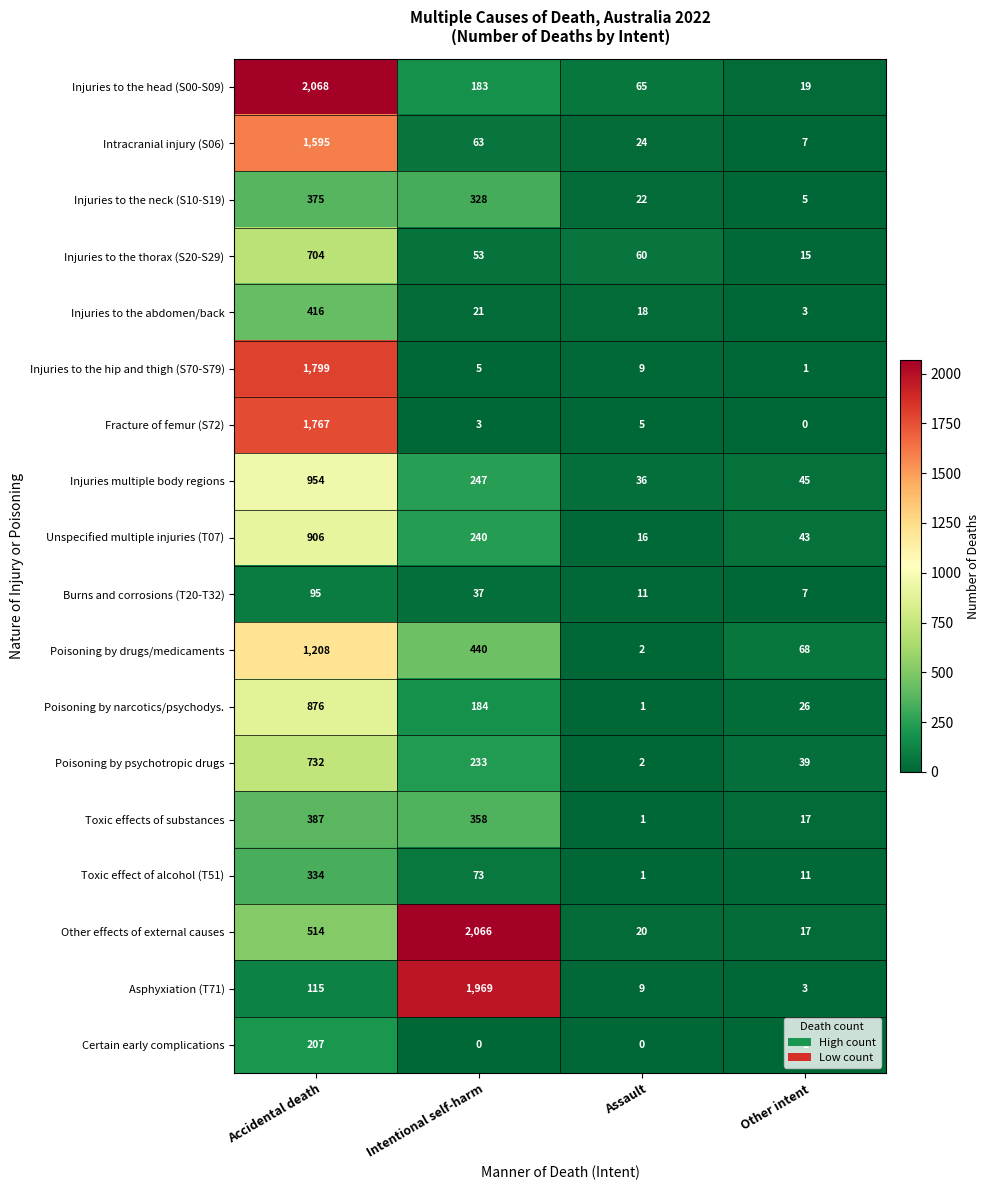

At how many categories does at least one series exceed 70?

2